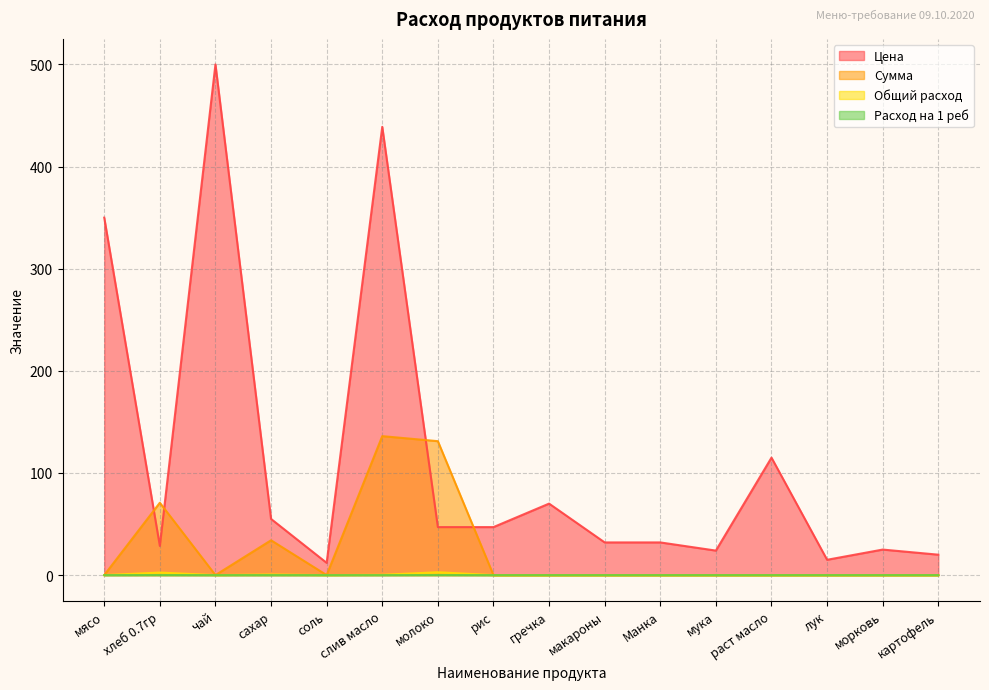

At which label does Сумма reach its minimum?

мясо